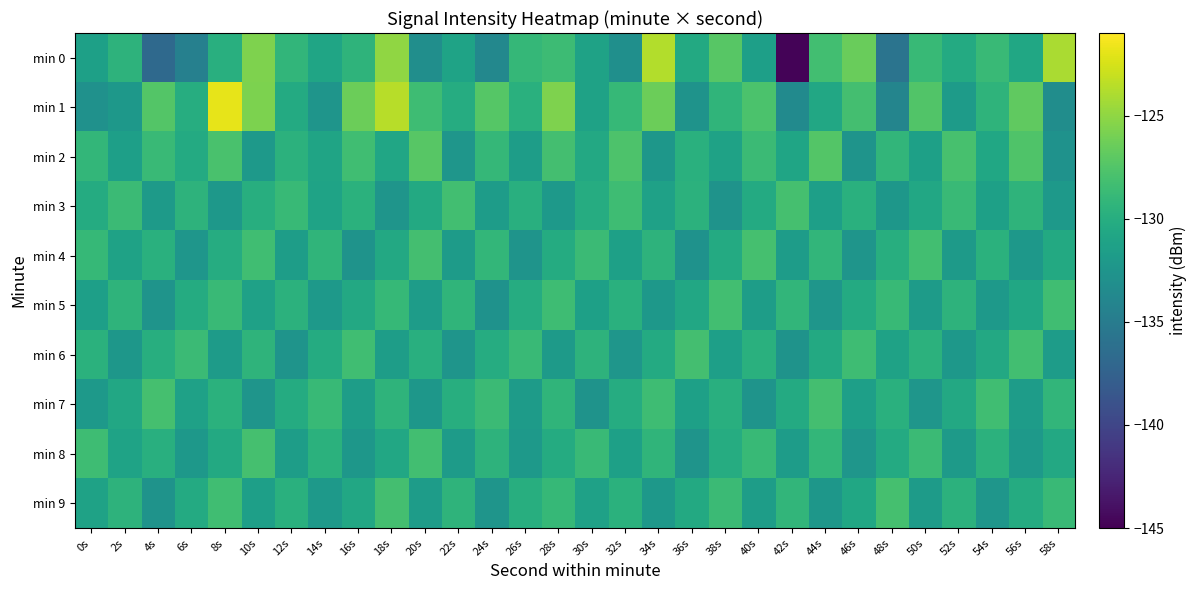

Which series has the largest total across all categories?

min 1